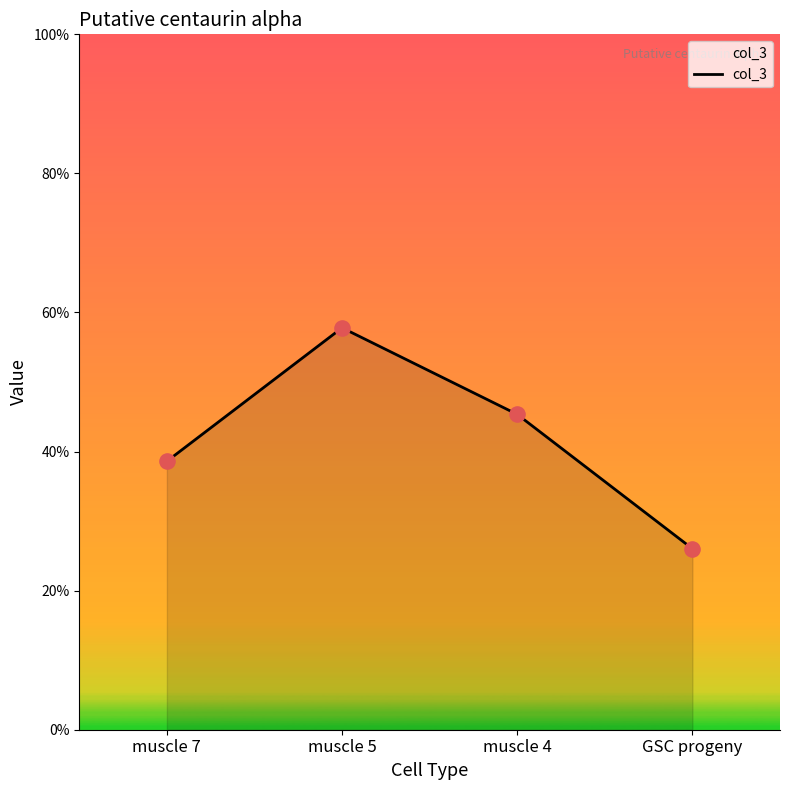

What is the change in value from muscle 7 to muscle 5?

+0.2